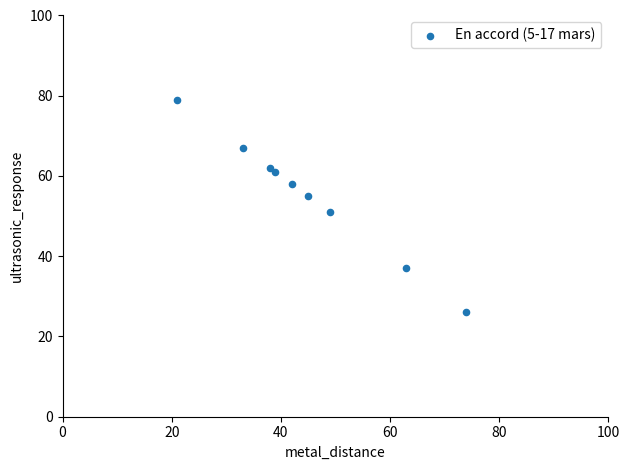

What is the range of Y values (max minus min)?

53